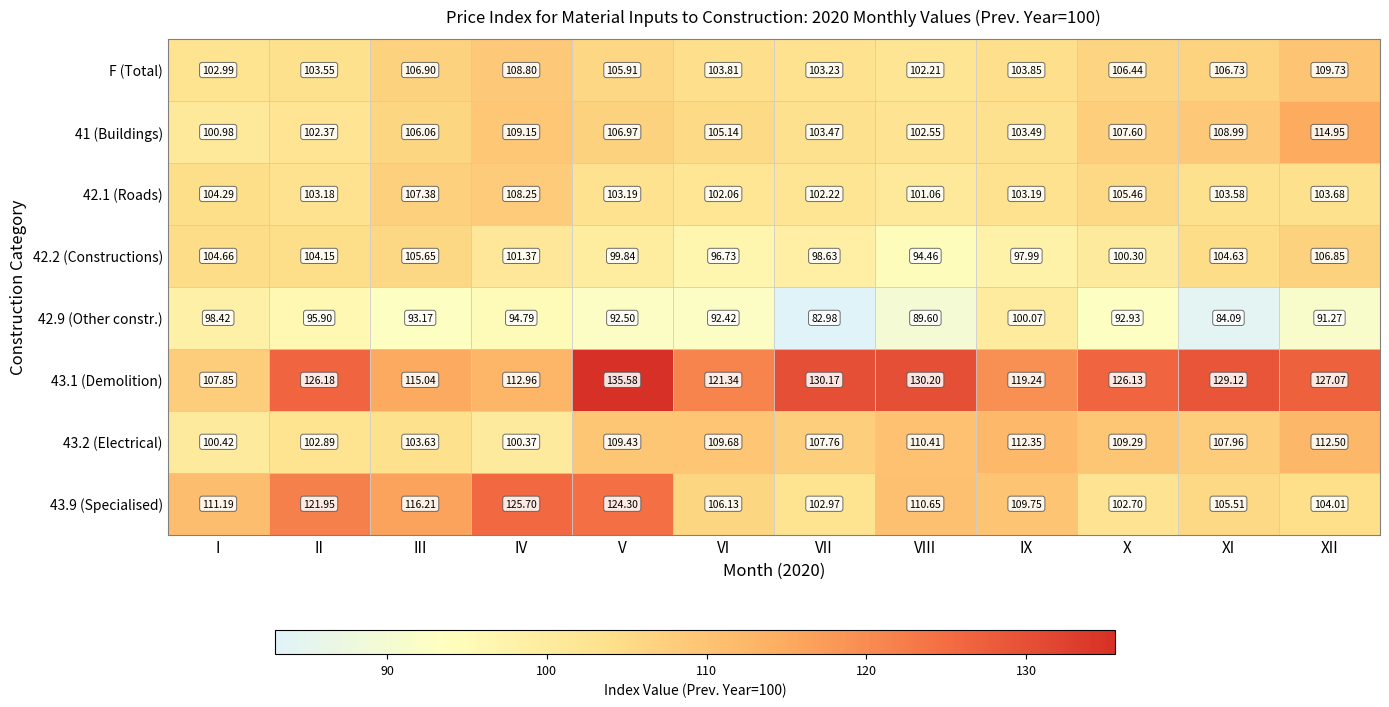

How many data points in 43.9 (Specialised) are above 110?

6